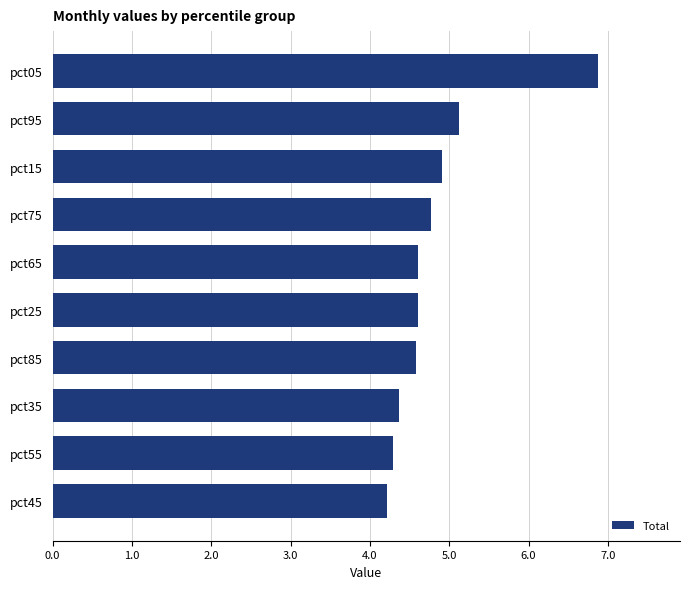

What is the sum of the values at pct55 and pct05?

11.2